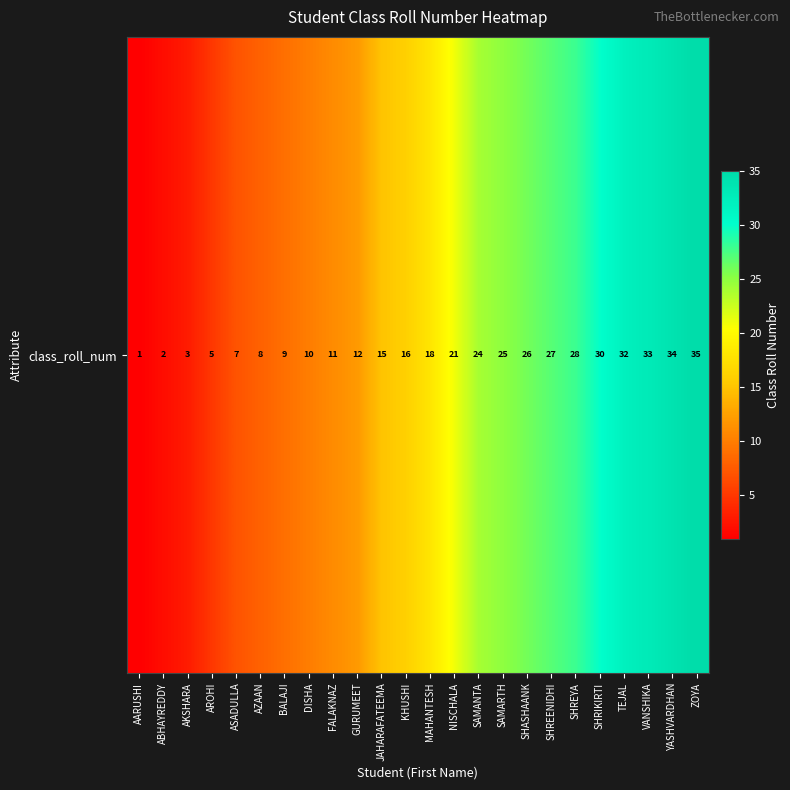

Reading right to left, what are all the values shown in this chart?

ZOYA=35	YASHVARDHAN=34	VANSHIKA=33	TEJAL=32	SHRIKIRTI=30	SHREYA=28	SHREENIDHI=27	SHASHAANK=26	SAMARTH=25	SAMANTA=24	NISCHALA=21	MAHANTESH=18	KHUSHI=16	JAHARAFATEEMA=15	GURUMEET=12	FALAKNAZ=11	DISHA=10	BALAJI=9	AZAAN=8	ASADULLA=7	AROHI=5	AKSHARA=3	ABHAYREDDY=2	AARUSHI=1